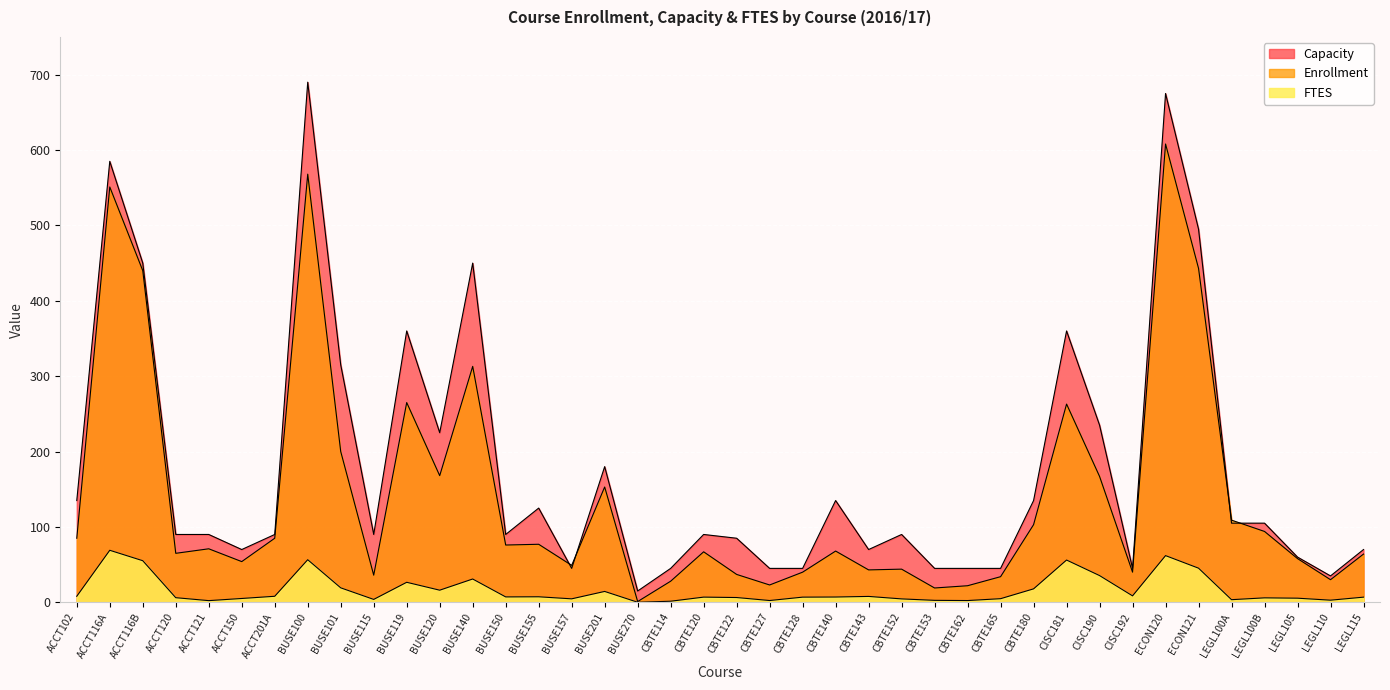

Is it true that Capacity equals 45.0 at CBTE128?

True